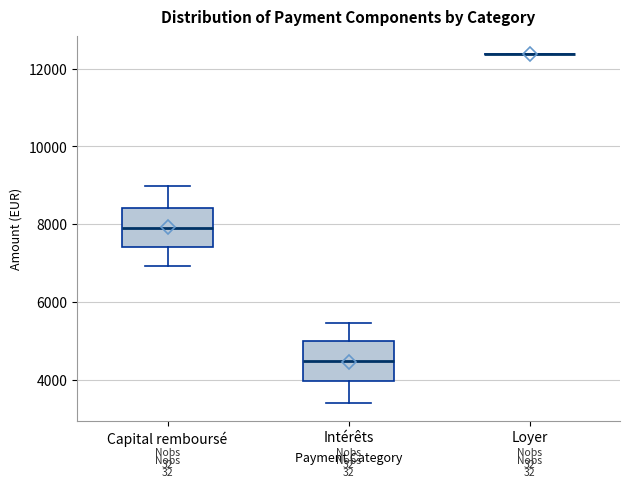

Reading left to right, transcribe this box plot: for each box, give where its median line is, the range the box spans, and where its two whiskers end, as read against the y-axis. The values are not printed on the chart, so give them approximately, as read against the axis.

Capital remboursé: median 7800, box 7400 to 8400, whiskers 7000 to 9000
Intérêts: median 4400, box 4000 to 5000, whiskers 3400 to 5400
Loyer: box collapsed to a line at 12400, whiskers 12400 to 12400